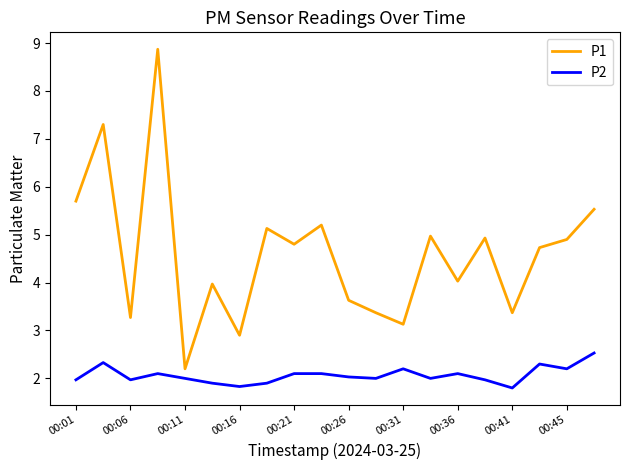

How many lines are shown in the chart?

2